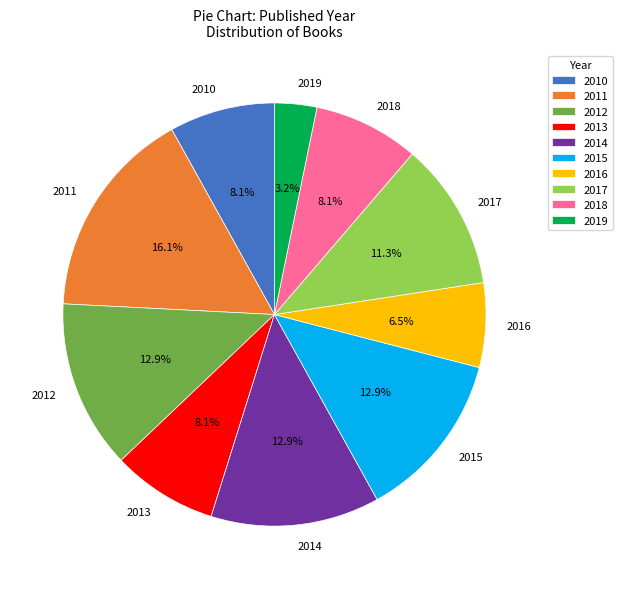

Which category has the biggest portion of the pie?

2011